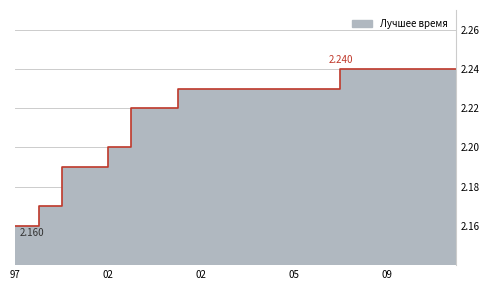

What is the average value?

2.2